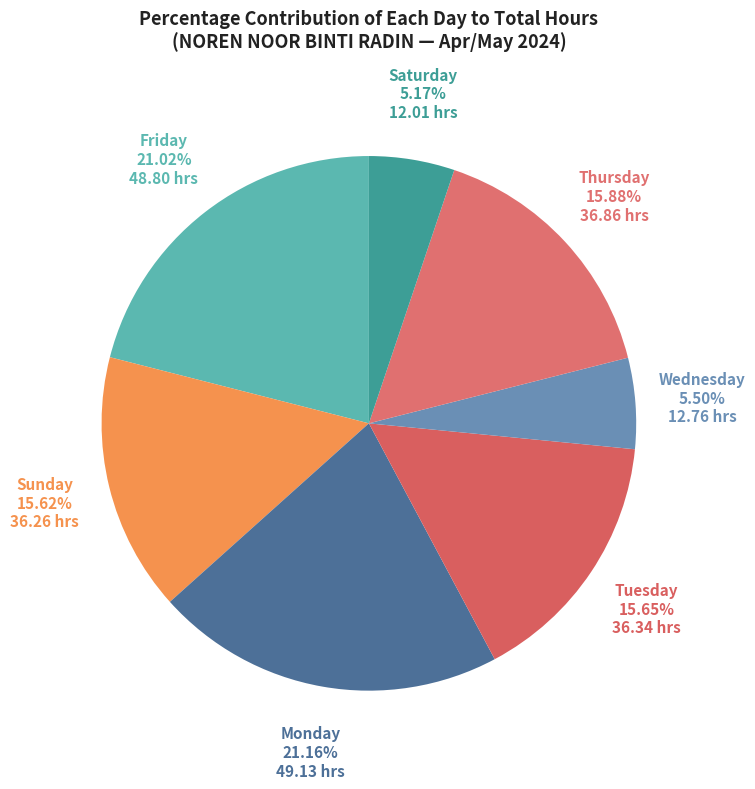

Combined, do Thursday and Monday account for over 50%?

No